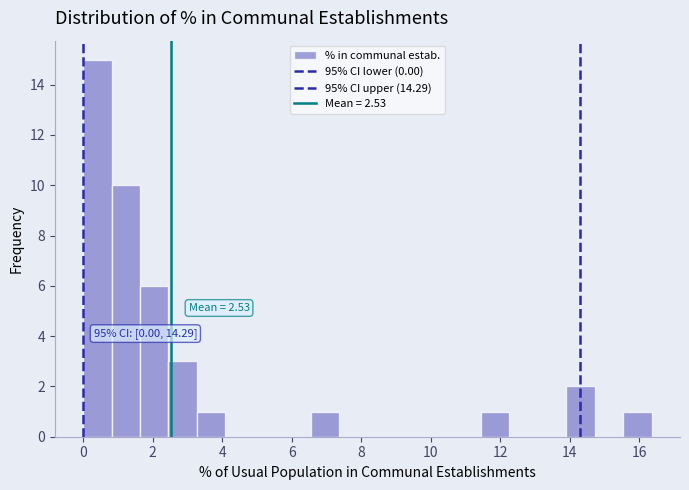

Which range on the x-axis has the tallest bar?

0.0 to 0.8